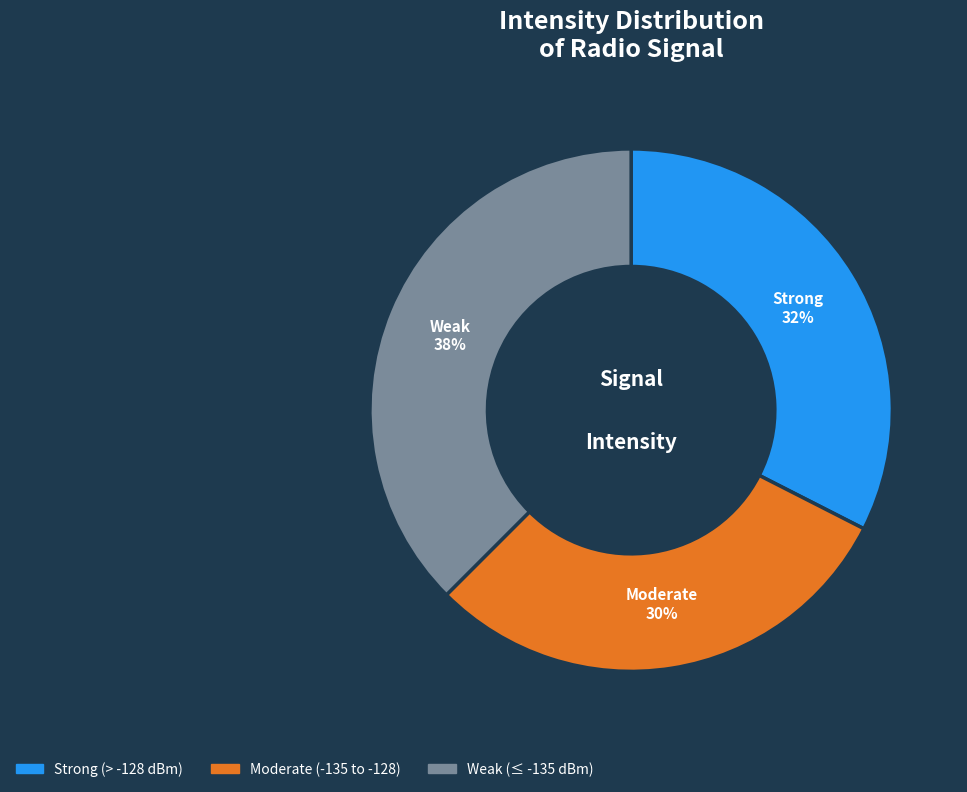

How many segments does this pie chart have?

3